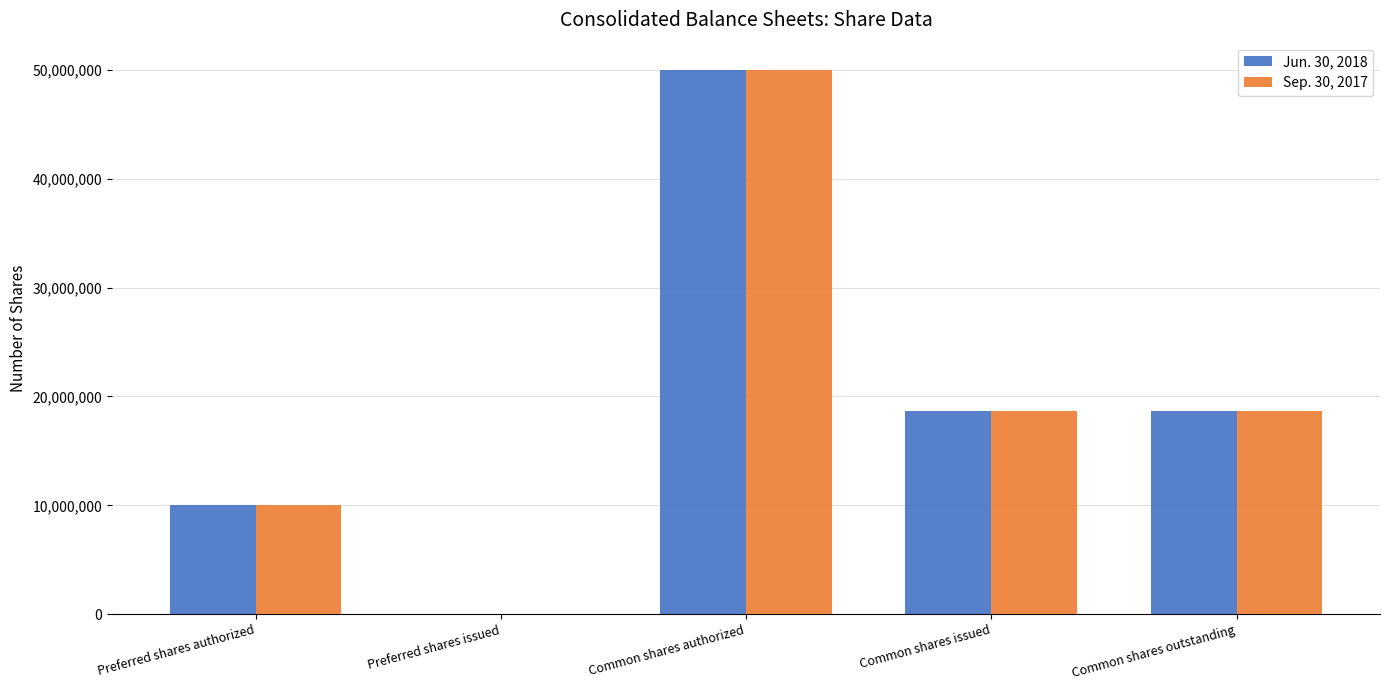

At which label does Sep. 30, 2017 reach its peak?

Common shares authorized